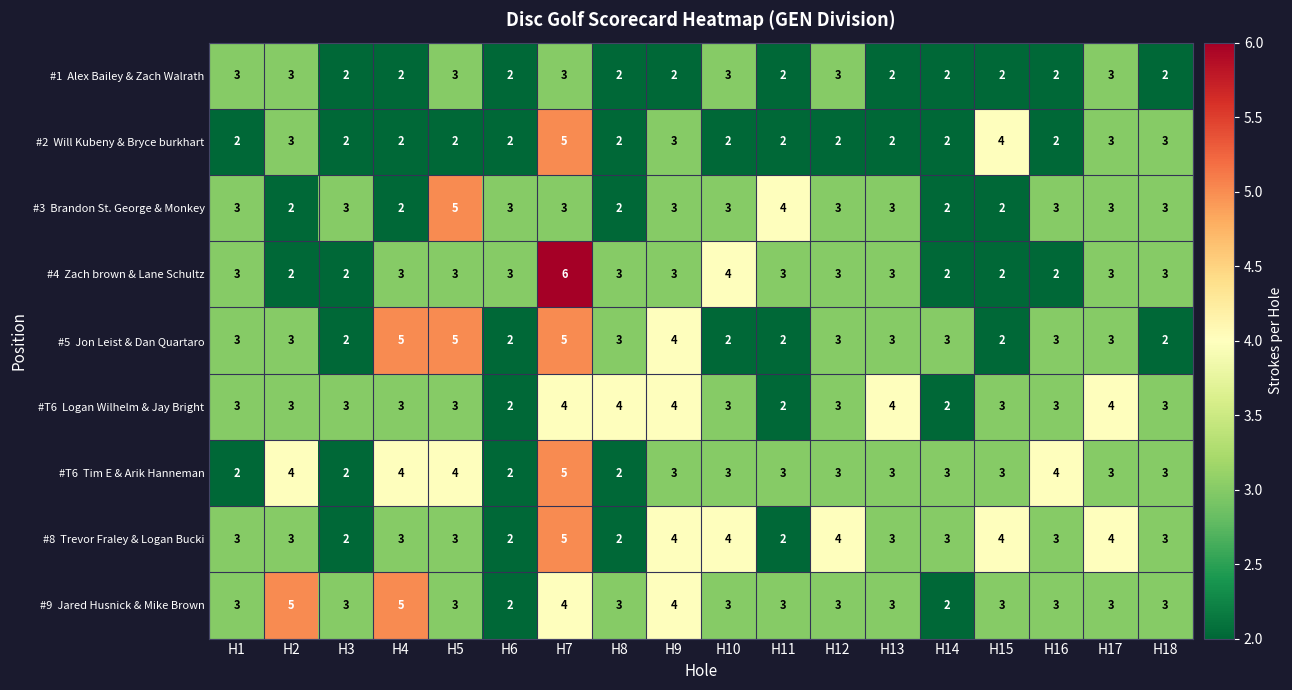

Which label corresponds to the largest value in the chart?

H7